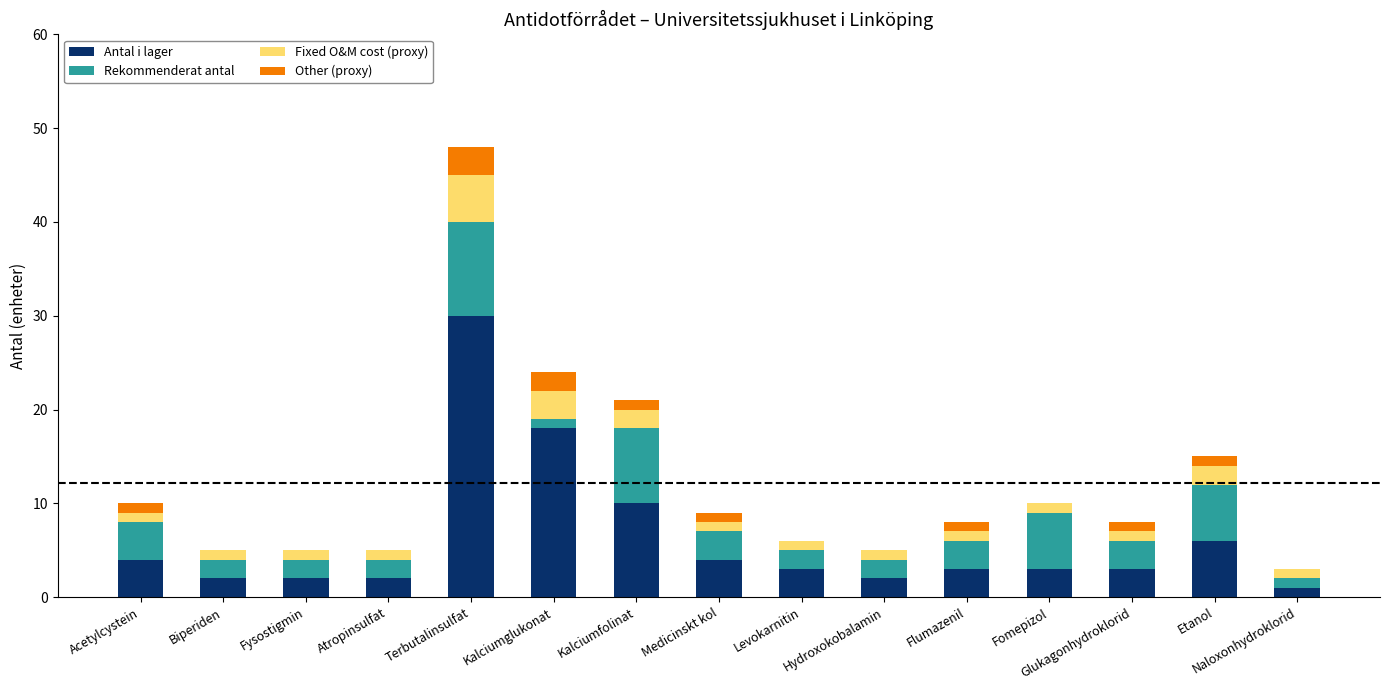

The value of Antal i lager at Terbutalinsulfat is 30. True or false?

True